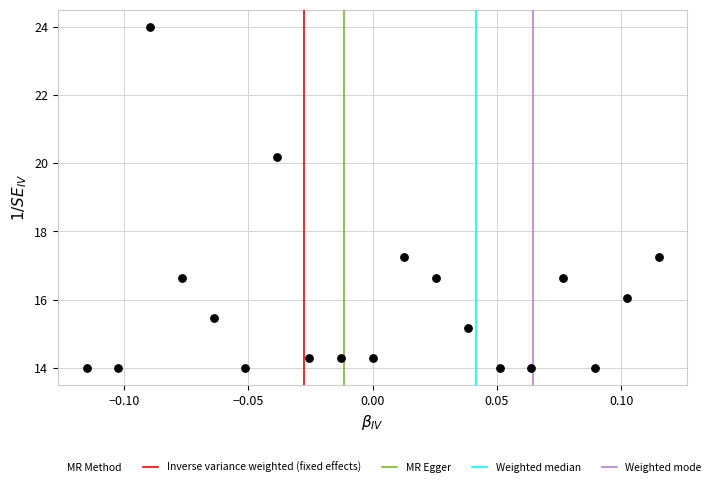

What Y value in the scatter plot is closest to 19?

20.2